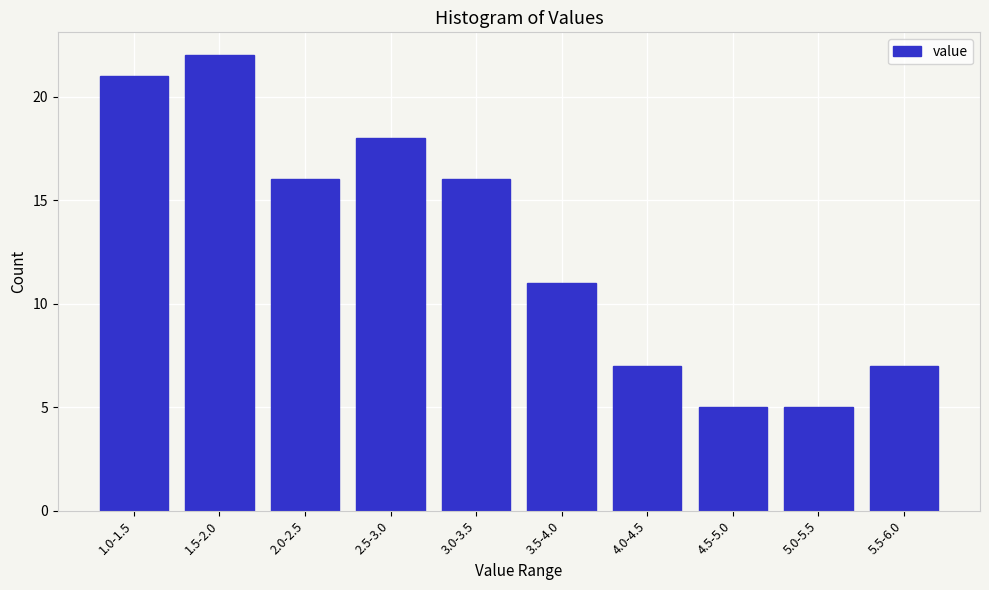

Reading left to right, transcribe all the data shown in this chart.

21	22	16	18	16	11	7	5	5	7